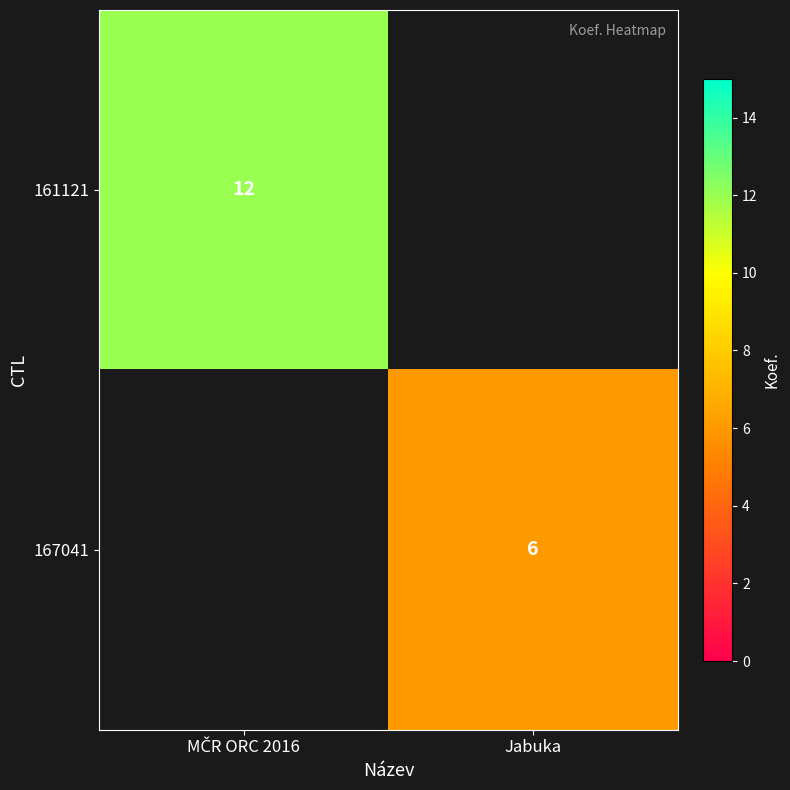

True or false: 167041 has a value of 6 at Jabuka.

True